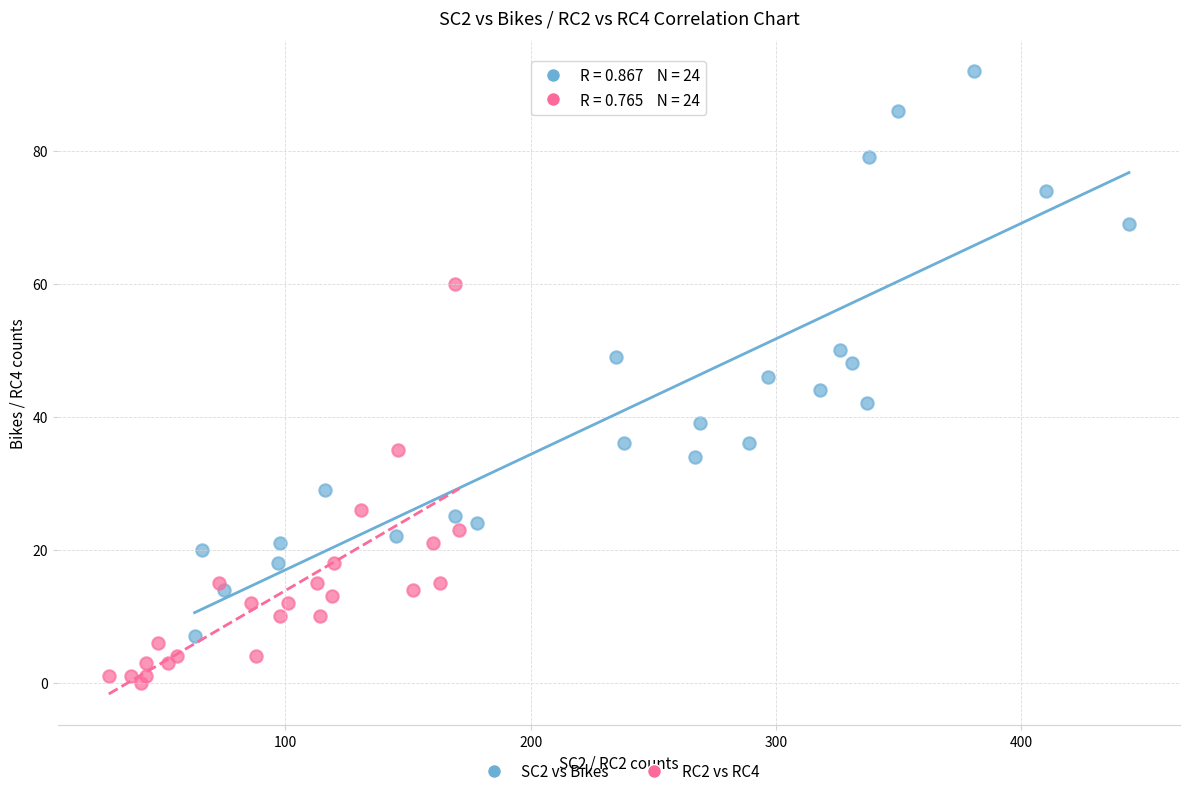

Which series contains the lowest Y value?

RC2 vs RC4